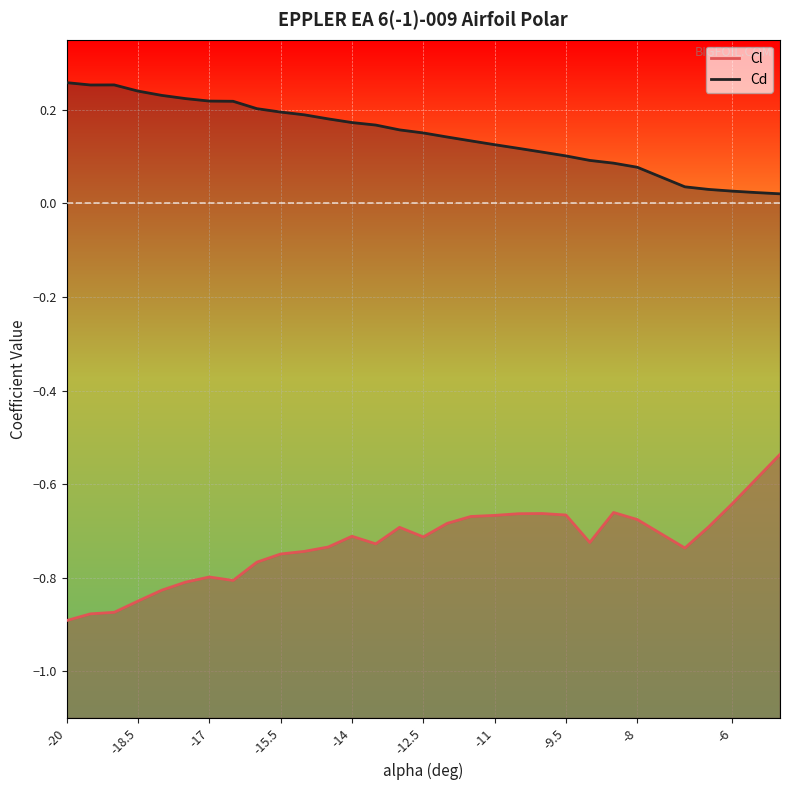

Is the value of Cd at -12 greater than the value of Cl at -9?

Yes